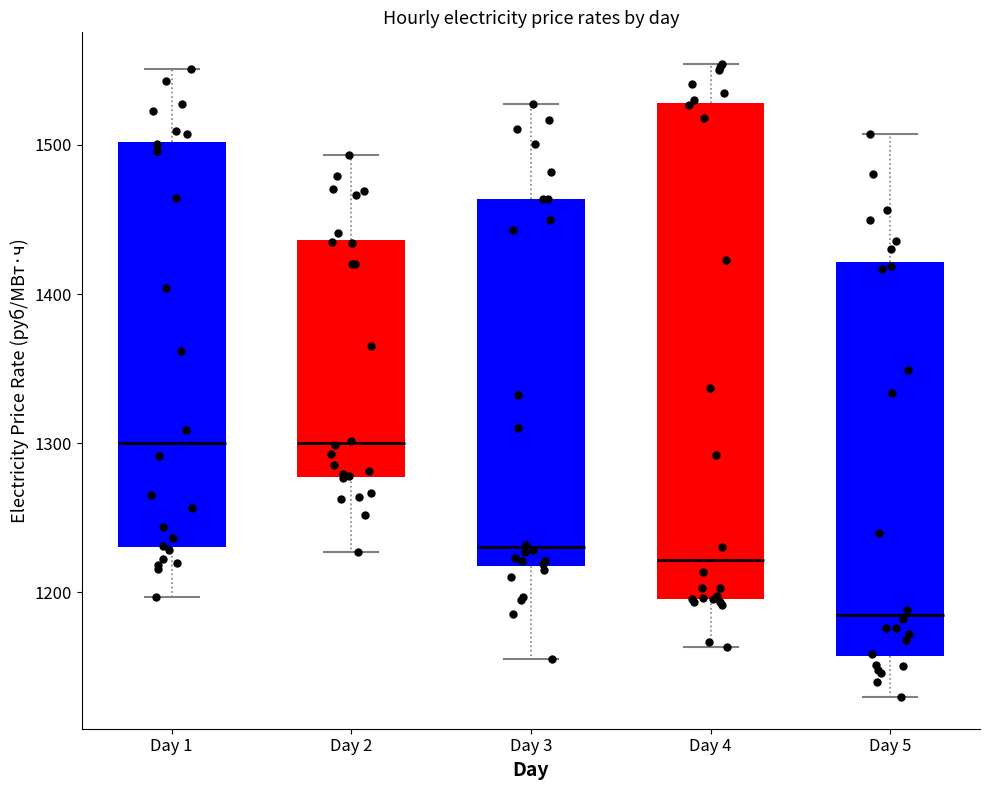

Reading left to right, transcribe this box plot: for each box, give where its median line is, the range the box spans, and where its two whiskers end, as read against the y-axis. The values are not printed on the chart, so give them approximately, as read against the axis.

Day 1: median 1300, box 1230 to 1500, whiskers 1200 to 1550
Day 2: median 1300, box 1280 to 1440, whiskers 1230 to 1490
Day 3: median 1230, box 1220 to 1460, whiskers 1160 to 1530
Day 4: median 1220, box 1200 to 1530, whiskers 1160 to 1550
Day 5: median 1190, box 1160 to 1420, whiskers 1130 to 1510